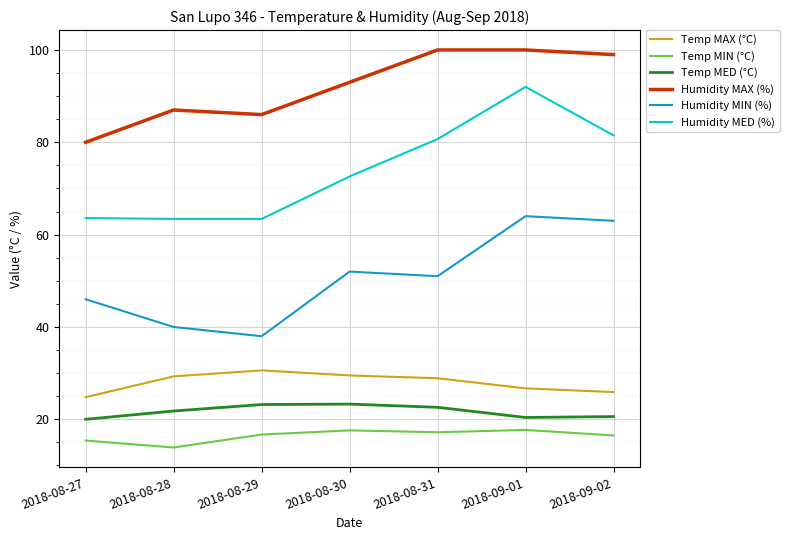

Which series has the largest total across all categories?

Humidity MAX (%)